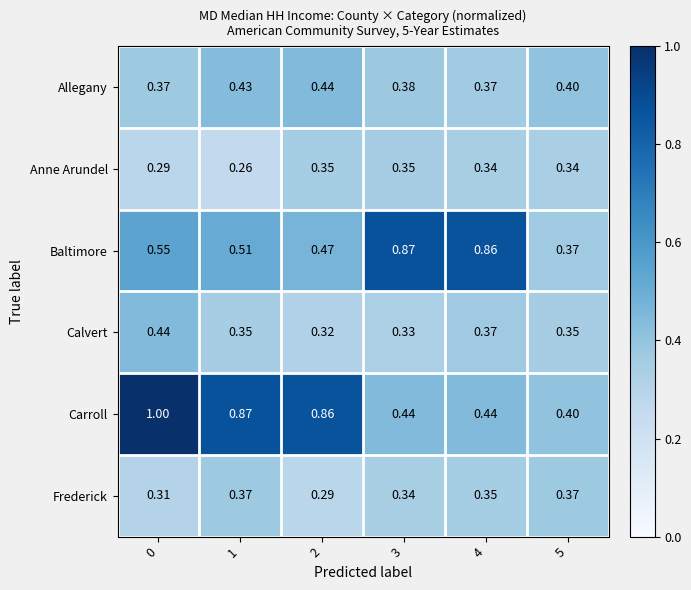

How many data points does each series have?

6